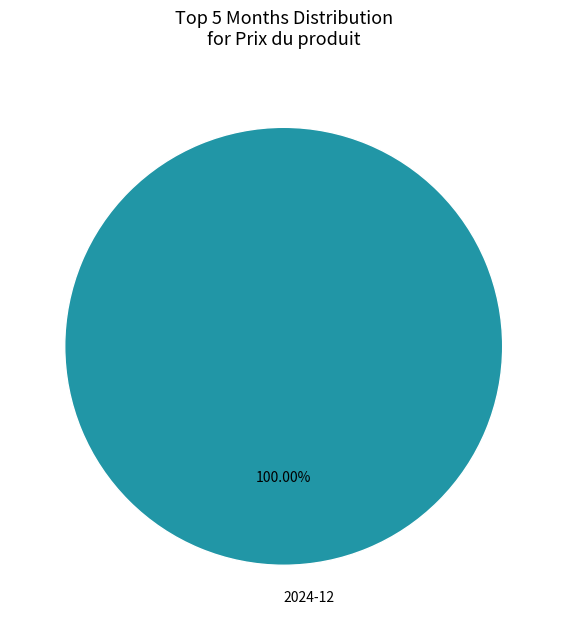

Rank the categories by value from highest to lowest.

2024-12